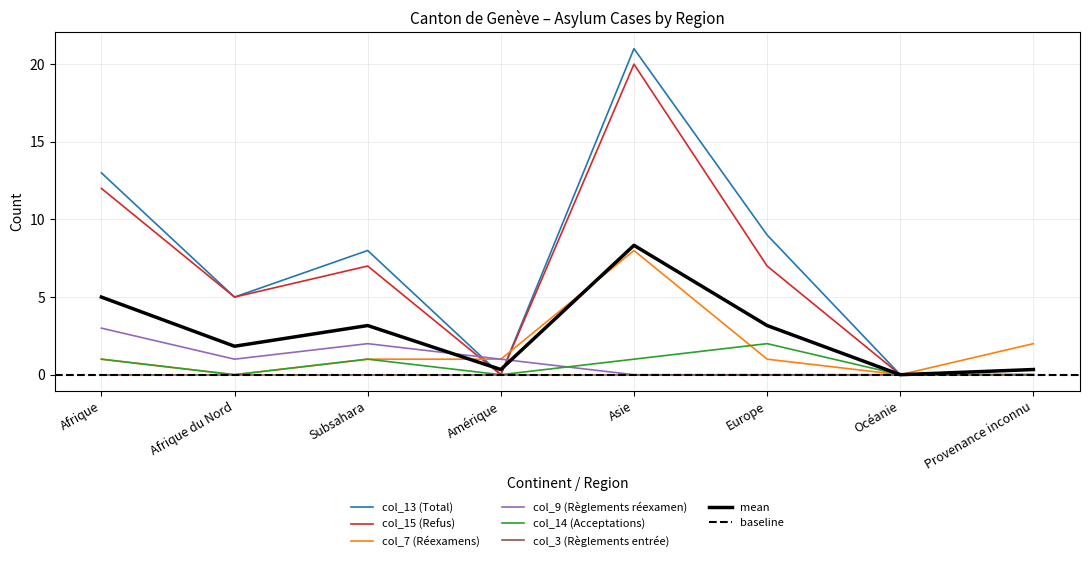

Where does the col_14 (Acceptations) series first go above 1?

Europe